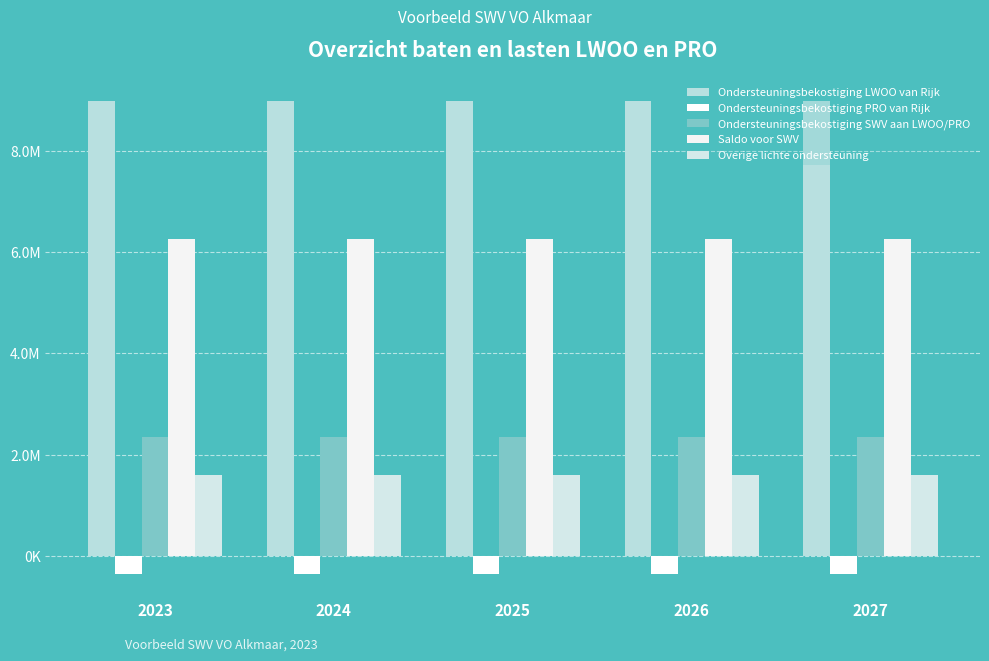

At which label does Saldo voor SWV reach its minimum?

2023